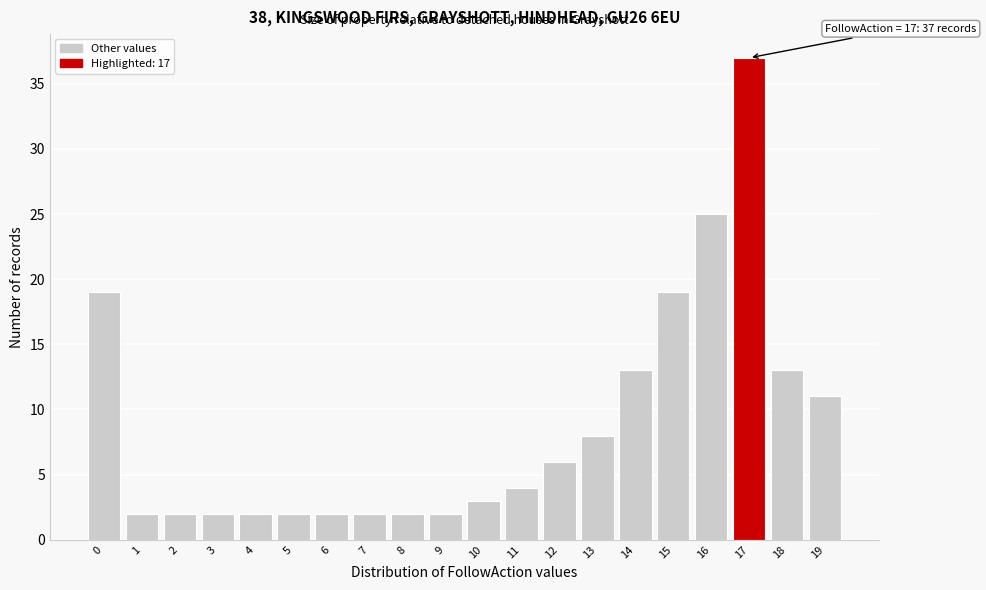

Reading left to right, transcribe all the data shown in this chart.

0=19	1=2	2=2	3=2	4=2	5=2	6=2	7=2	8=2	9=2	10=3	11=4	12=6	13=8	14=13	15=19	16=25	17=37	18=13	19=11